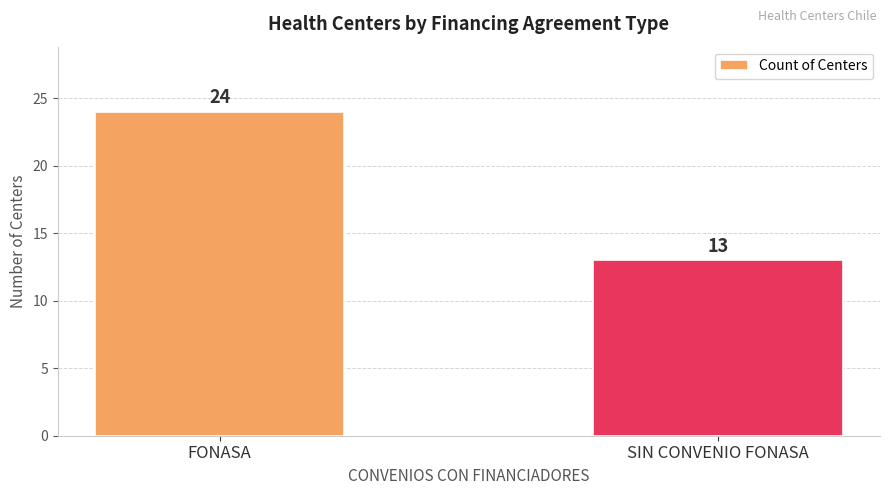

What is the label of the 2nd bar from the left?

SIN CONVENIO FONASA